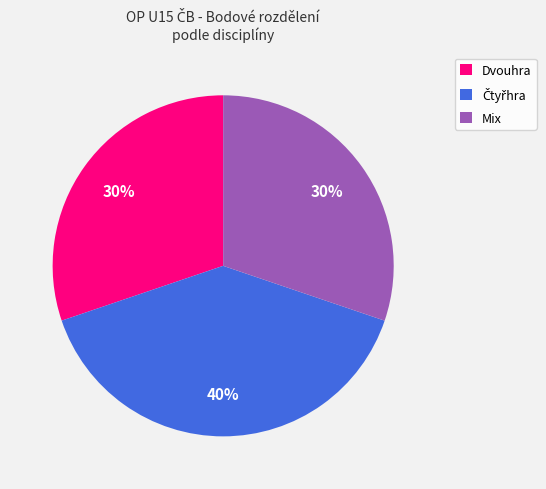

Is the sum of Dvouhra and Mix greater than half?

Yes